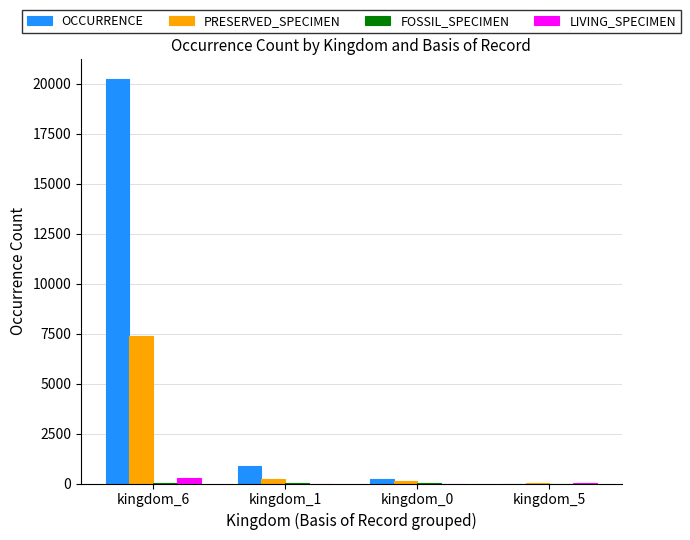

What is the sum of all LIVING_SPECIMEN values?

296